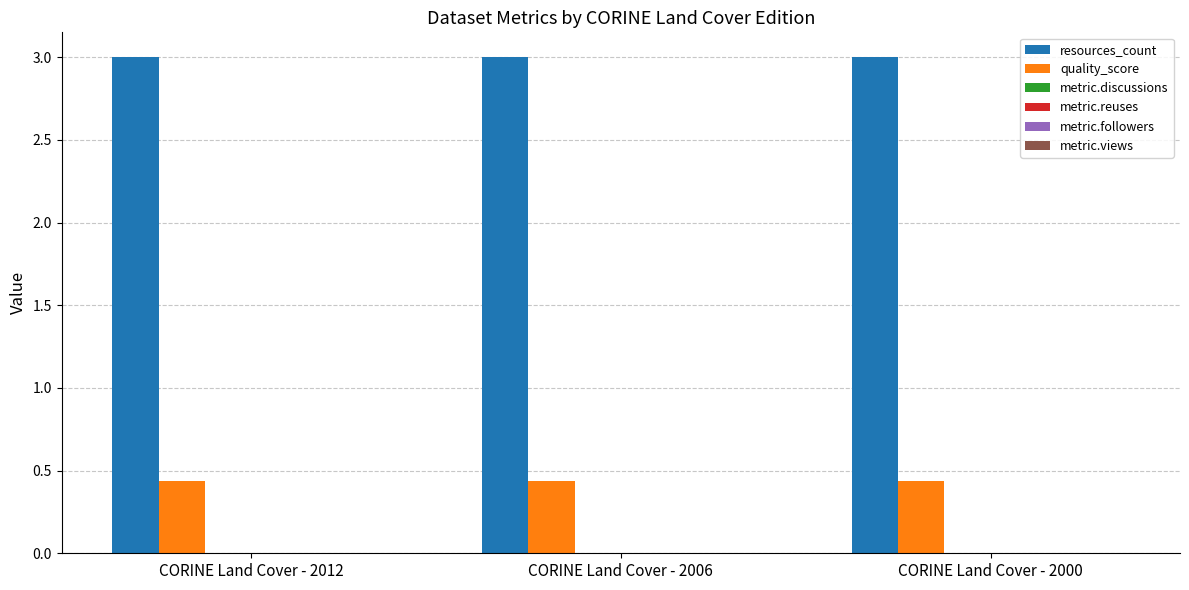

How many data points does each series have?

3